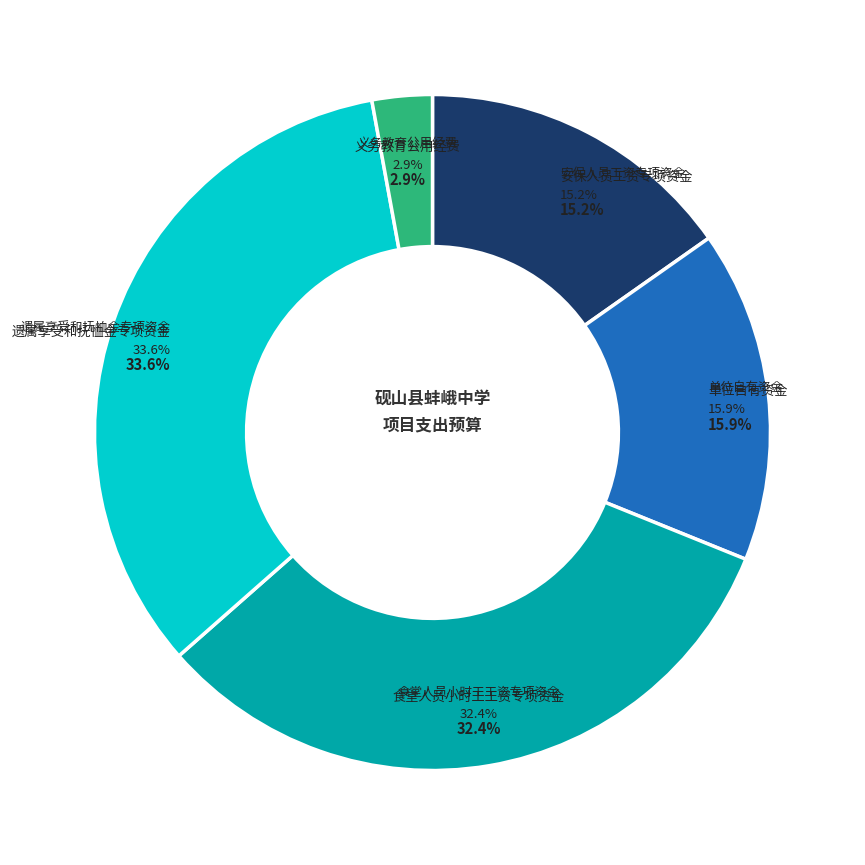

What percentage is the 义务教育公用经费 slice, to the nearest percent?

3%